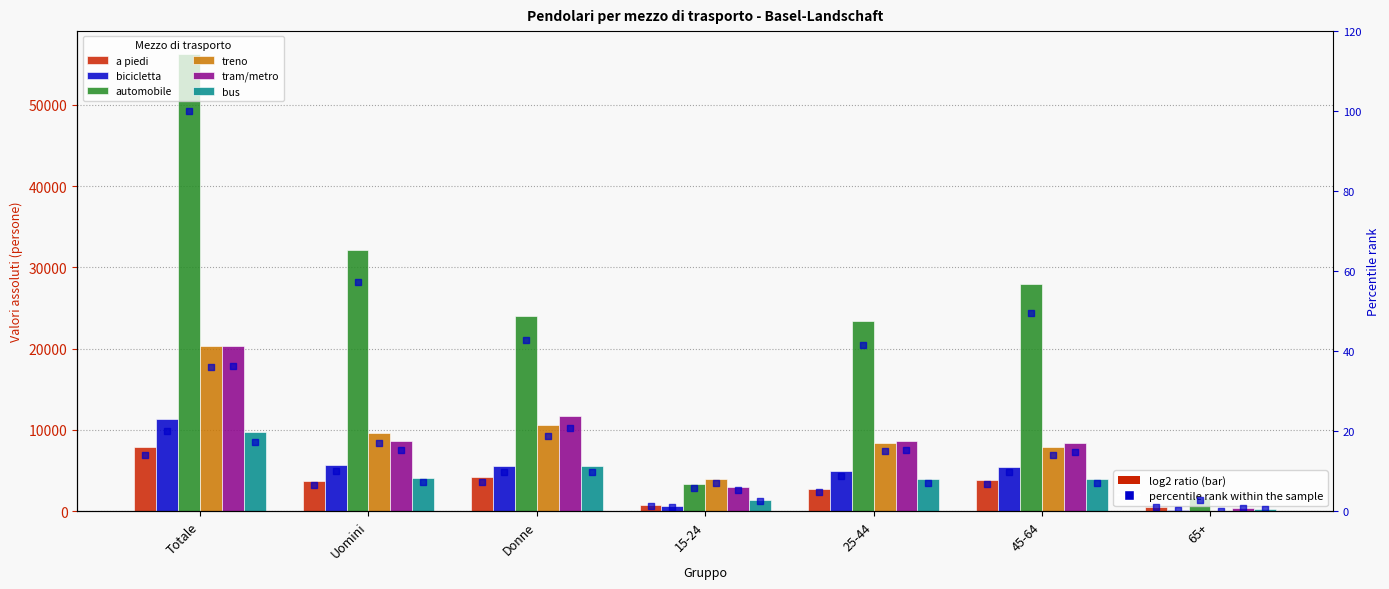

Which series has the largest total across all categories?

automobile